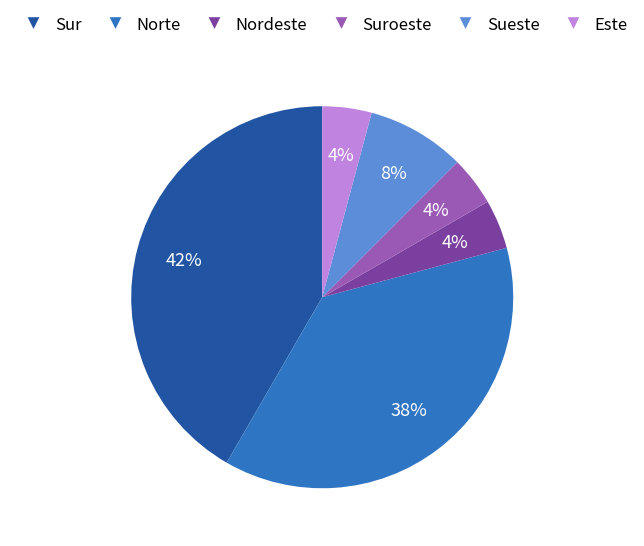

To the nearest percent, what is the average slice percentage?

17%